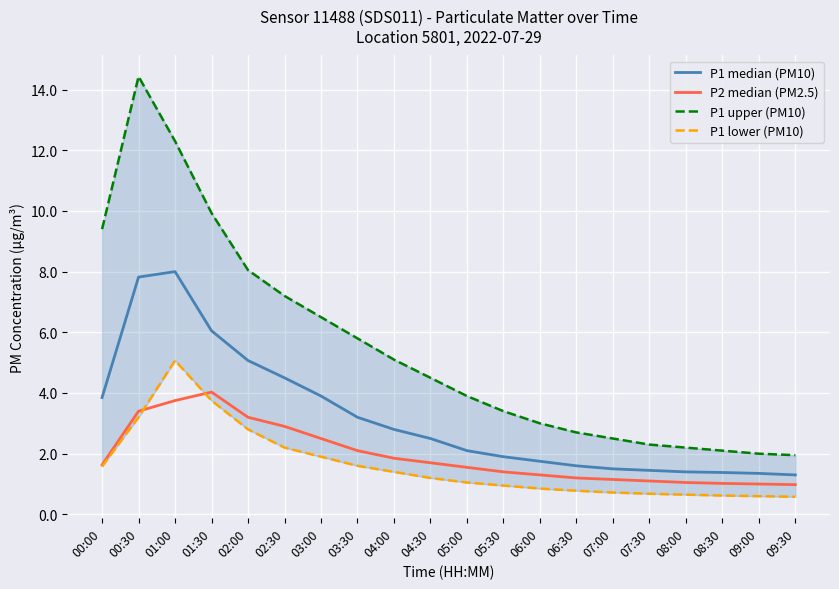

Is it true that P1 upper (PM10) equals 1.1 at 06:30?

False